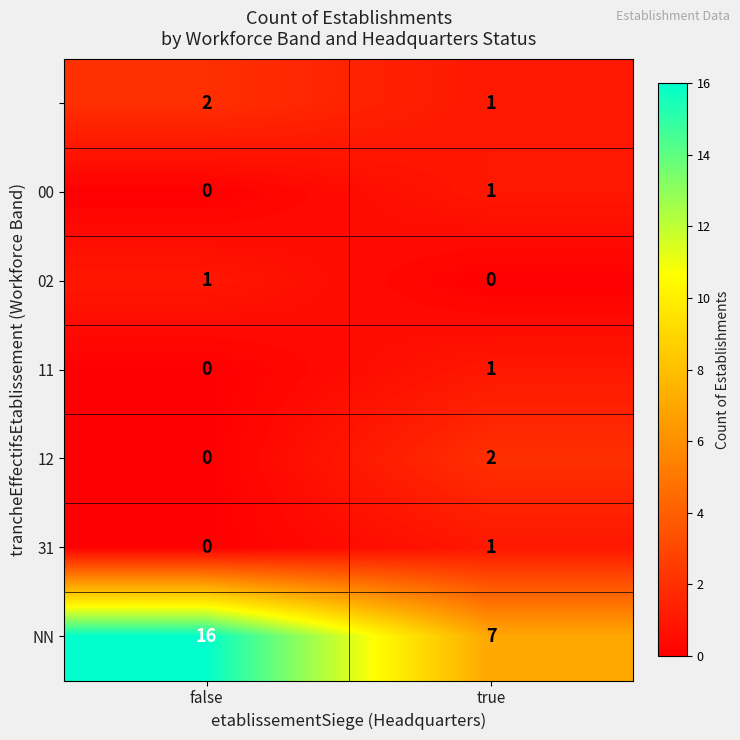

What is the total value across all series at true?

13